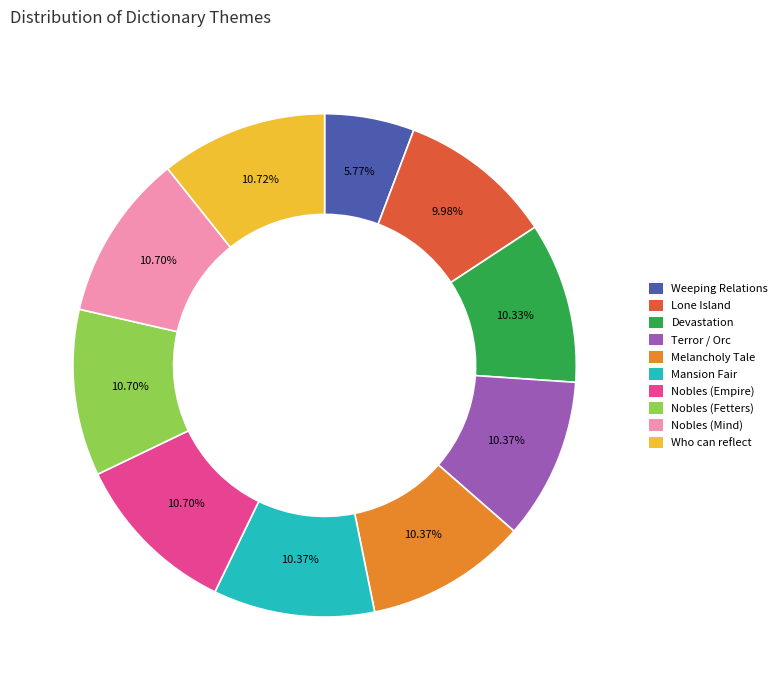

Is there a majority slice in this chart?

No